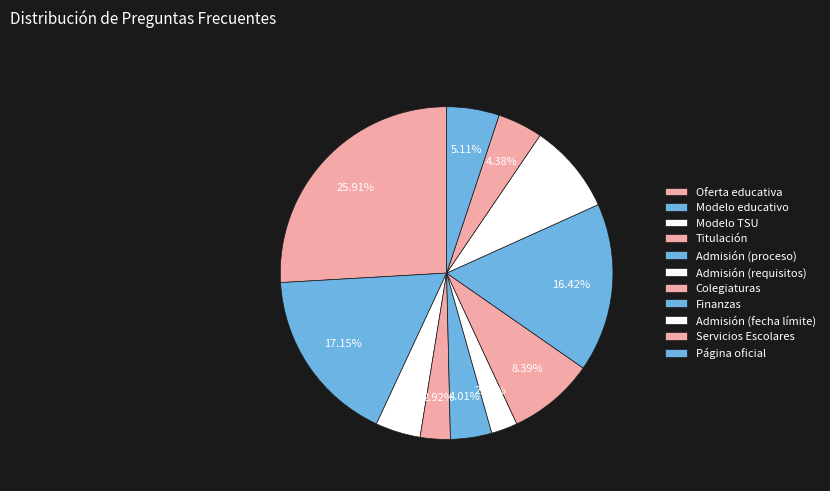

Count the number of slices in the pie.

11